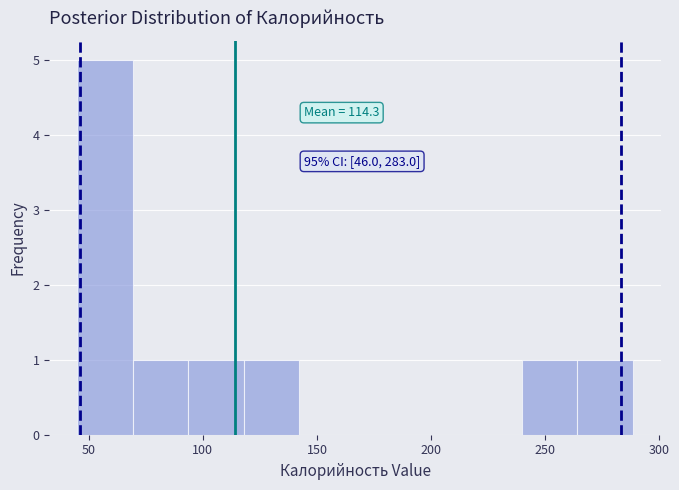

Over which range of the x-axis is the bar tallest?

45 to 70